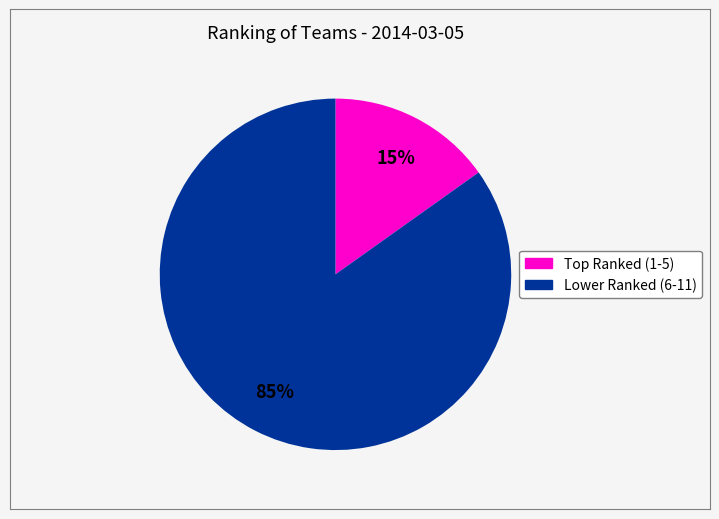

To the nearest percent, what is the average slice percentage?

50%